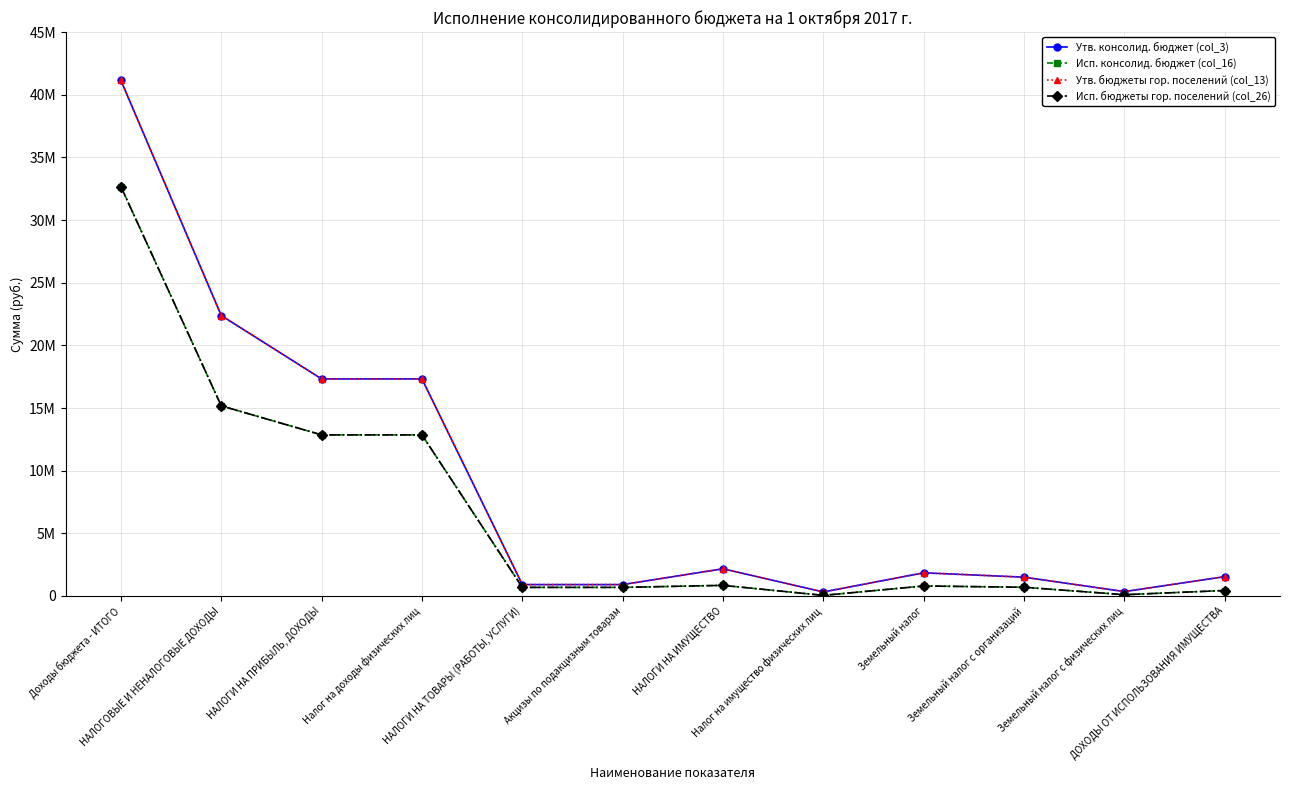

What is the label of the 4th point from the right?

Земельный налог